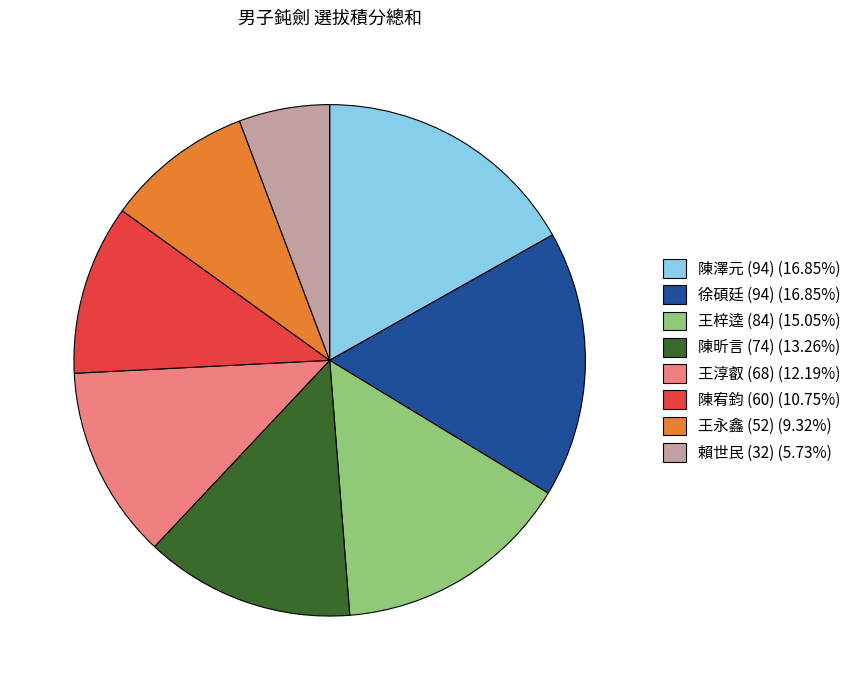

Is the sum of 王梓逵 (84) (15.05%) and 王永鑫 (52) (9.32%) greater than half?

No